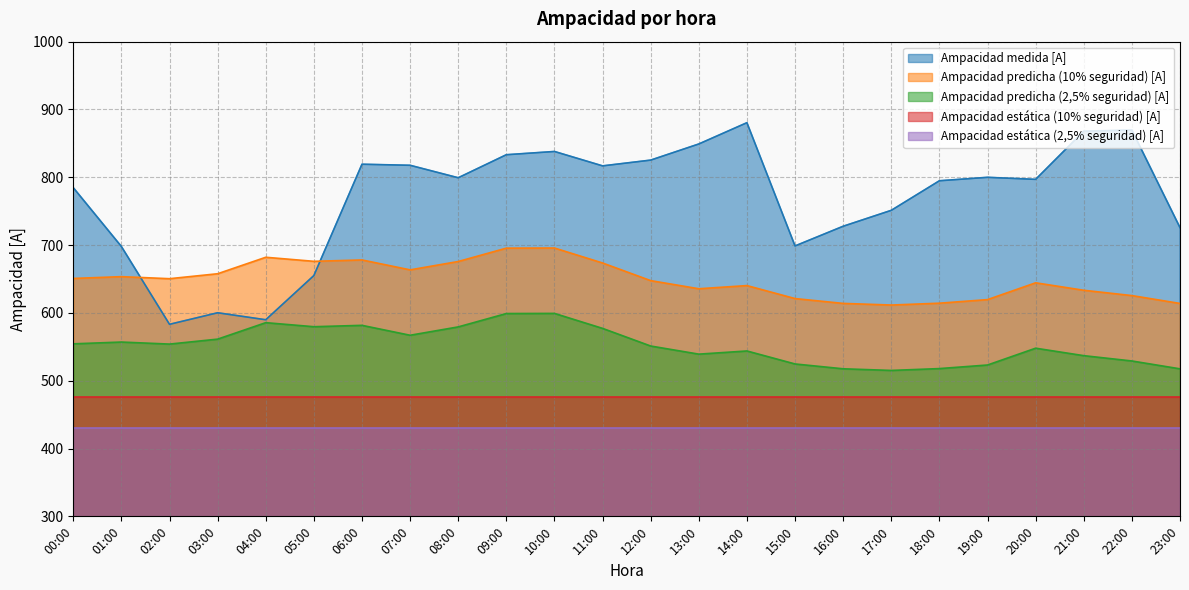

Which series has the largest range (max minus min)?

Ampacidad medida [A]